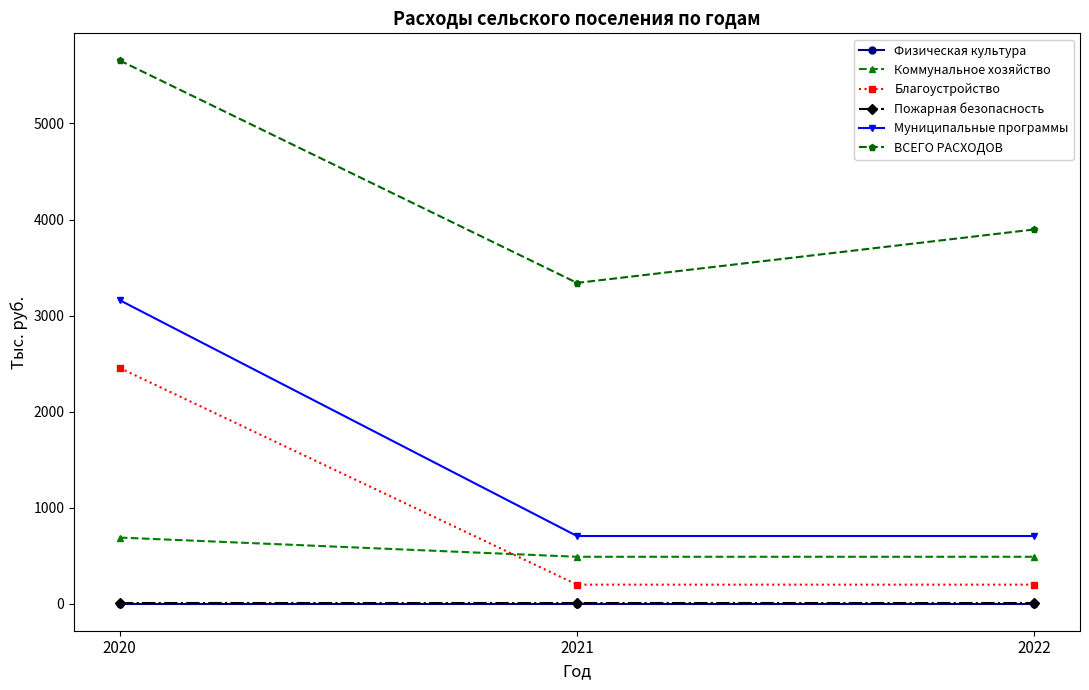

What is the sum of the Благоустройство values at 2022 and 2021?

400.0